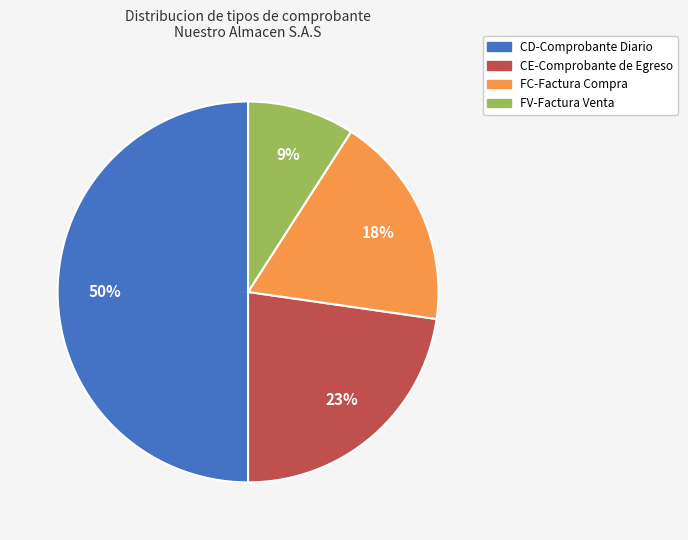

Between FC-Factura Compra and FV-Factura Venta, which is larger?

FC-Factura Compra